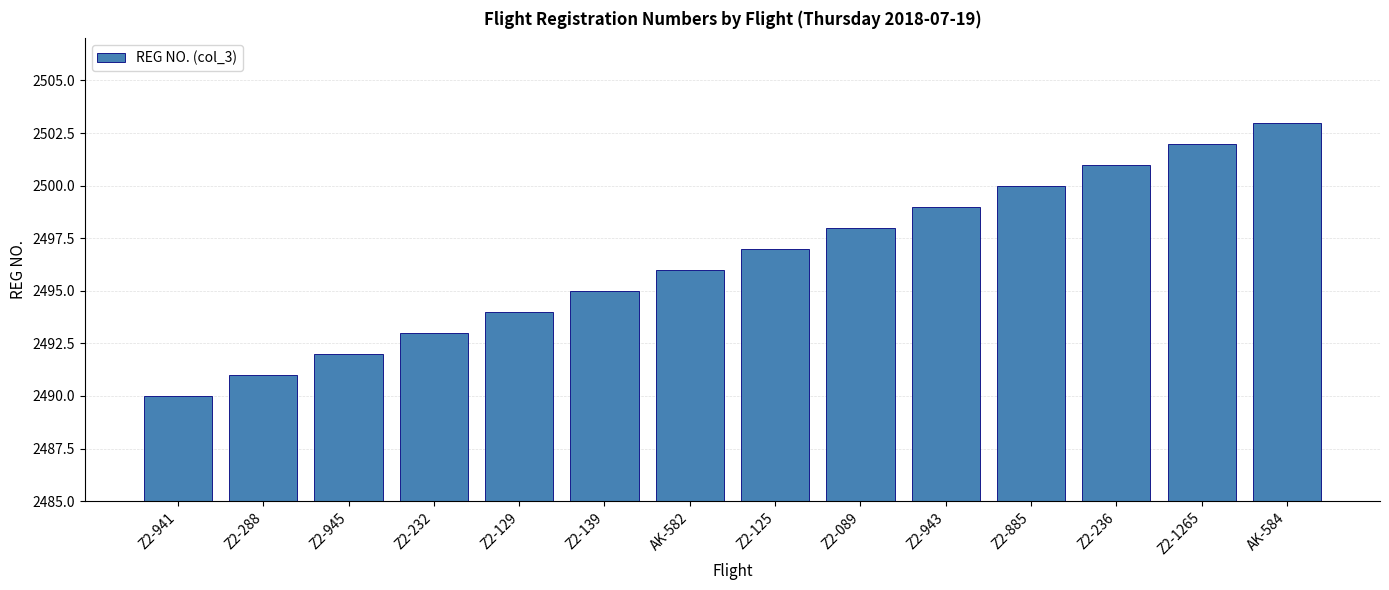

What is the sum of all values?

34951